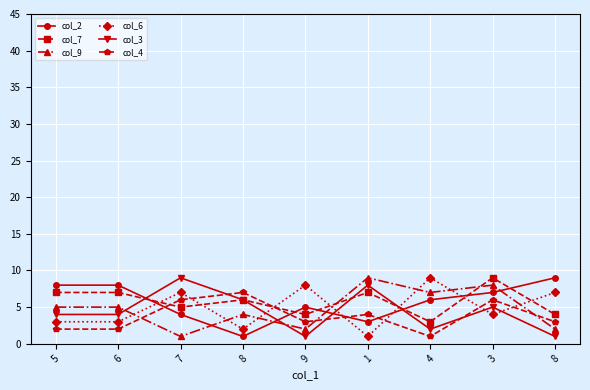

What are all the series names shown in the legend?

col_2, col_7, col_9, col_6, col_3, col_4